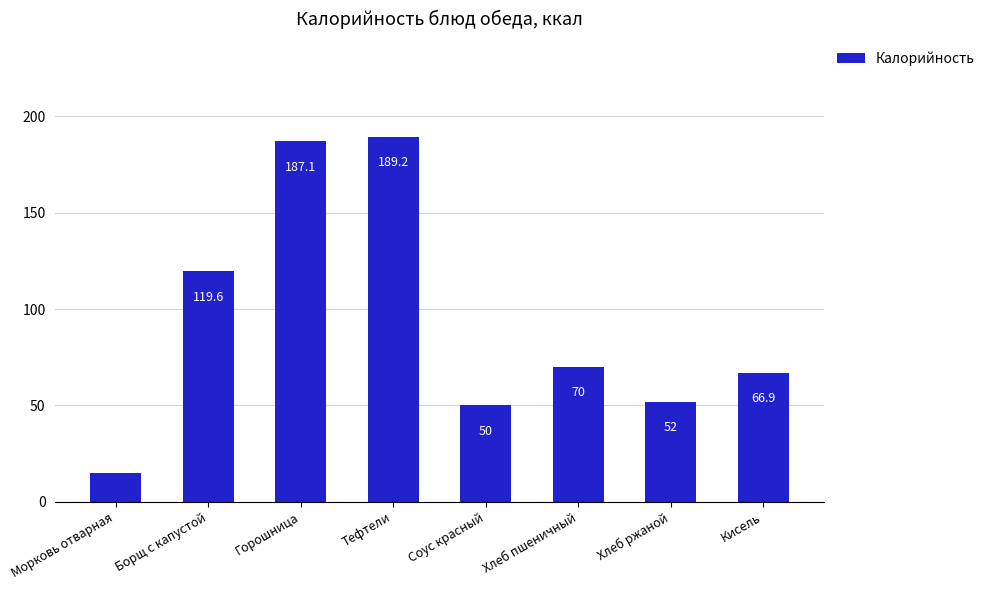

What is the maximum value shown in the chart?

189.2